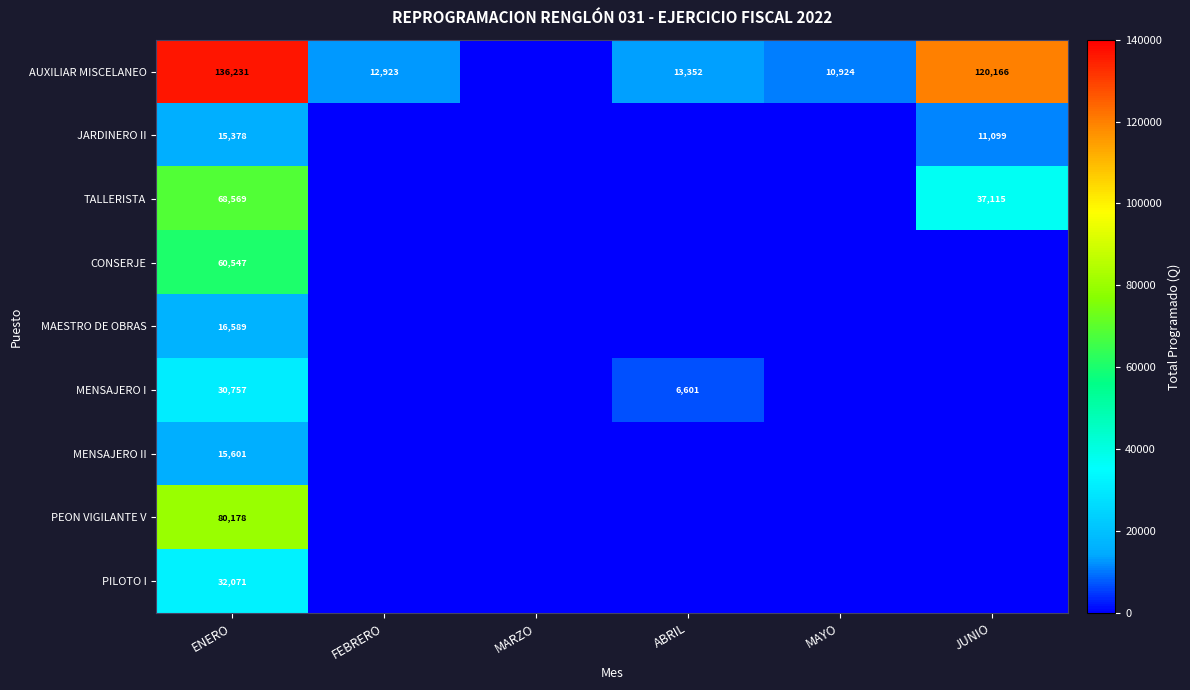

Rank the series at ENERO from highest to lowest value.

AUXILIAR MISCELANEO, PEON VIGILANTE V, TALLERISTA, CONSERJE, PILOTO I, MENSAJERO I, MAESTRO DE OBRAS, MENSAJERO II, JARDINERO II